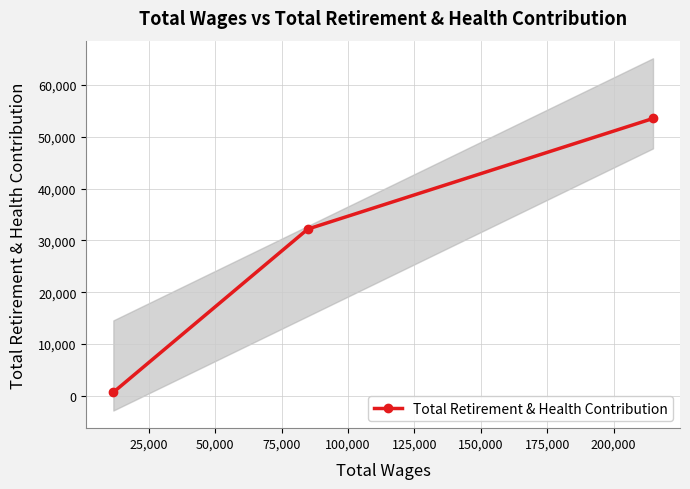

Reading left to right, extract all data points from this chart.

678	32204	53562